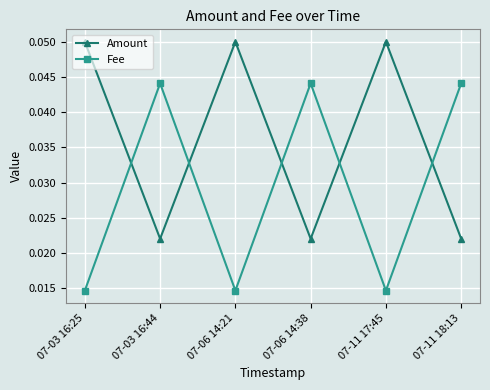

Is the value of Fee at 07-03 16:44 greater than the value of Amount at 07-03 16:25?

No